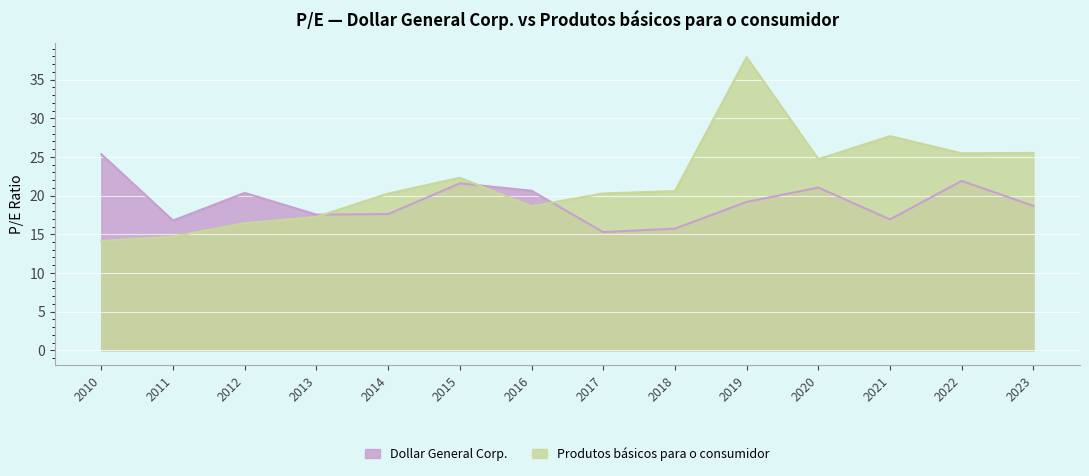

What are all the series names shown in the legend?

Dollar General Corp., Produtos básicos para o consumidor